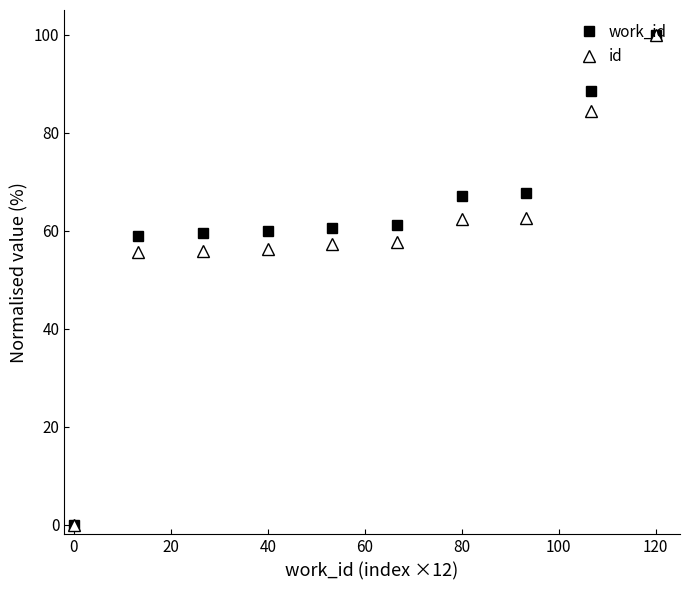

What is the maximum value shown in the chart?

100.0